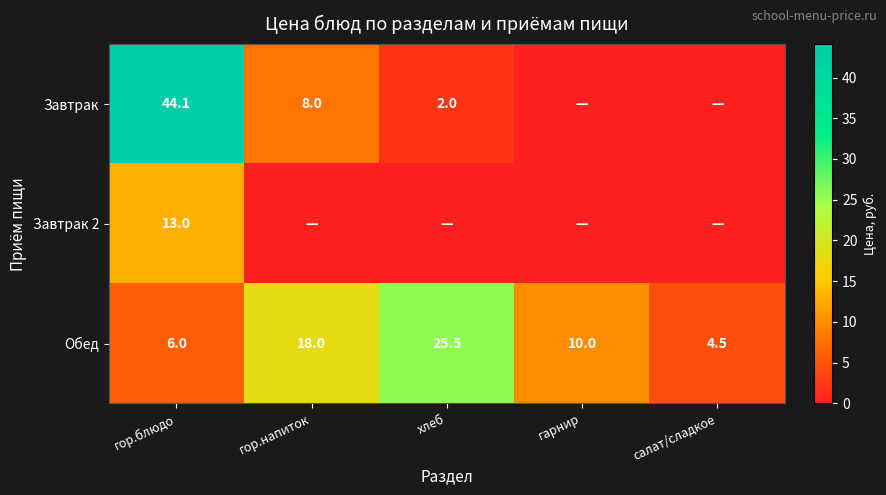

At which category does the chart reach its minimum across all series?

гарнир